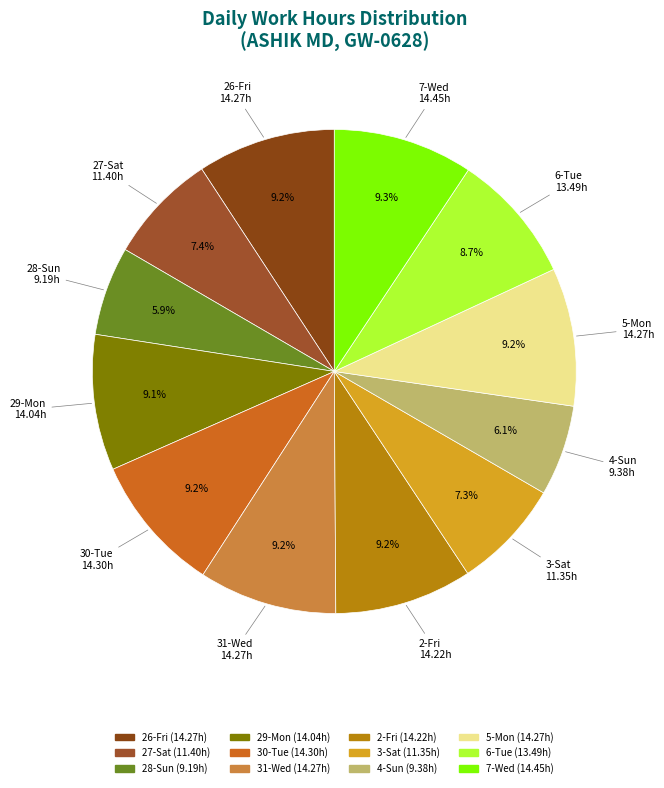

How many segments does this pie chart have?

12